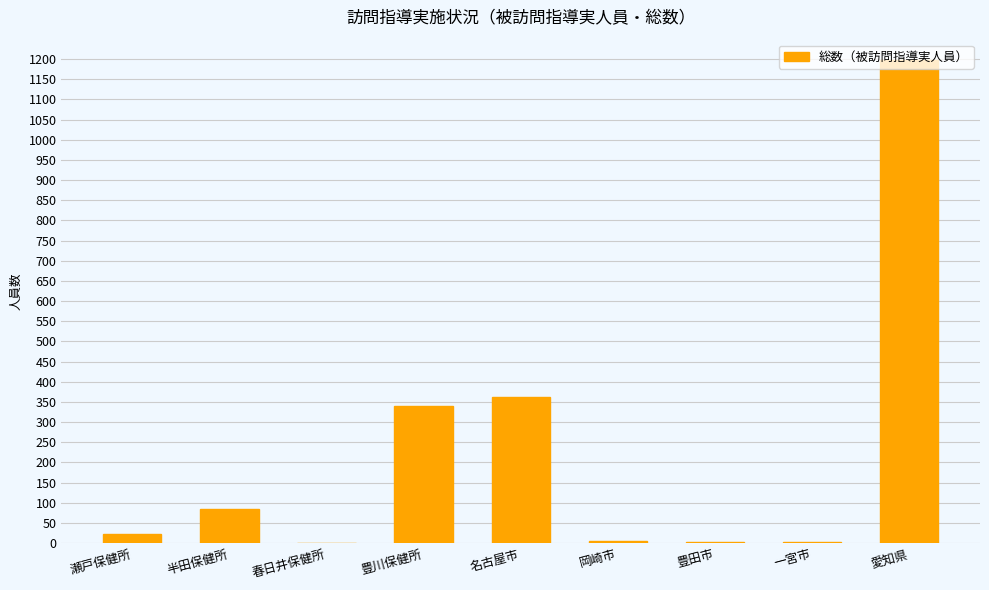

What is the average value?

224